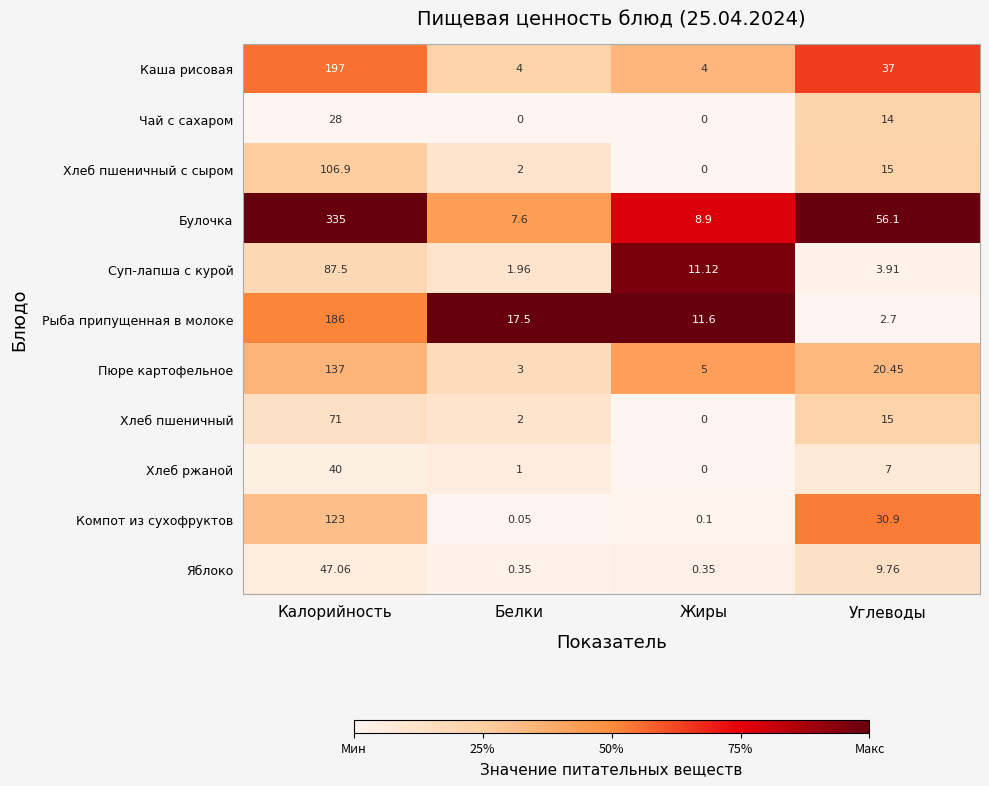

Which series has the largest range (max minus min)?

Булочка